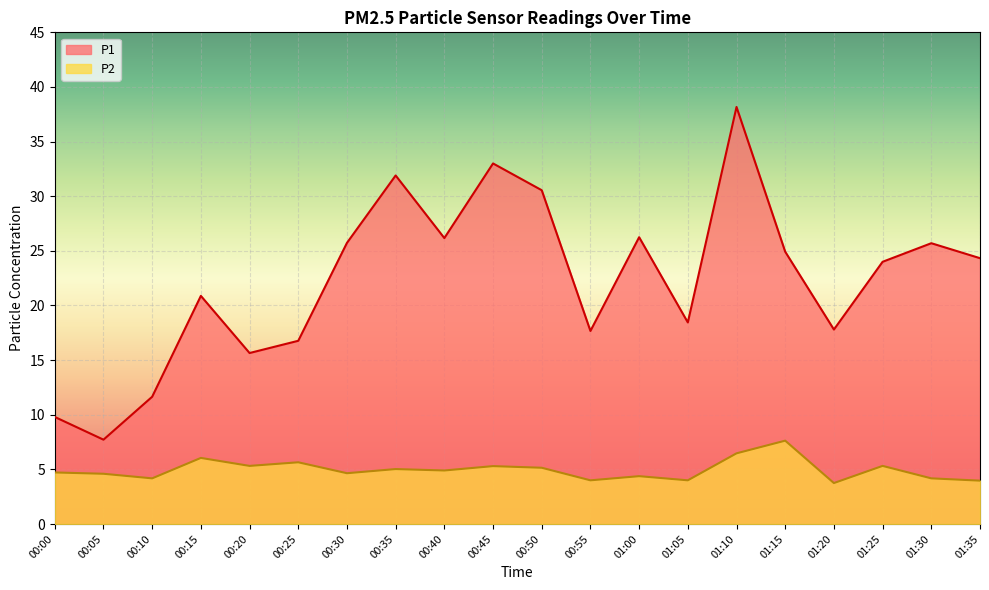

Reading right to left, list all the values displayed in this chart.

P1: 24.3	25.7	24.0	17.8	24.9	38.2	18.4	26.2	17.7	30.6	33.0	26.2	31.9	25.7	16.8	15.7	20.9	11.7	7.7	9.8
P2: 4.0	4.2	5.3	3.8	7.6	6.5	4.0	4.4	4.0	5.2	5.3	4.9	5.0	4.7	5.7	5.3	6.0	4.2	4.6	4.7